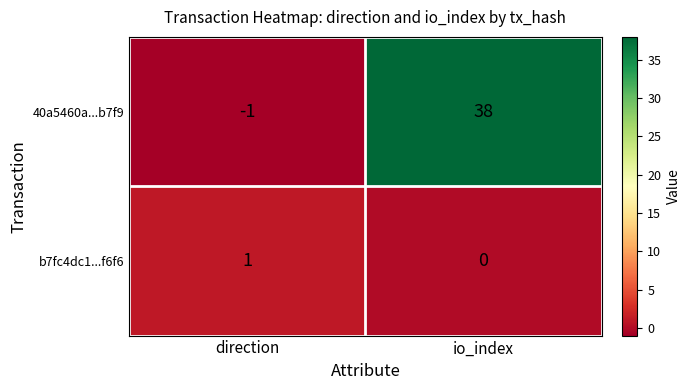

Which series has the largest total across all categories?

40a5460a...b7f9